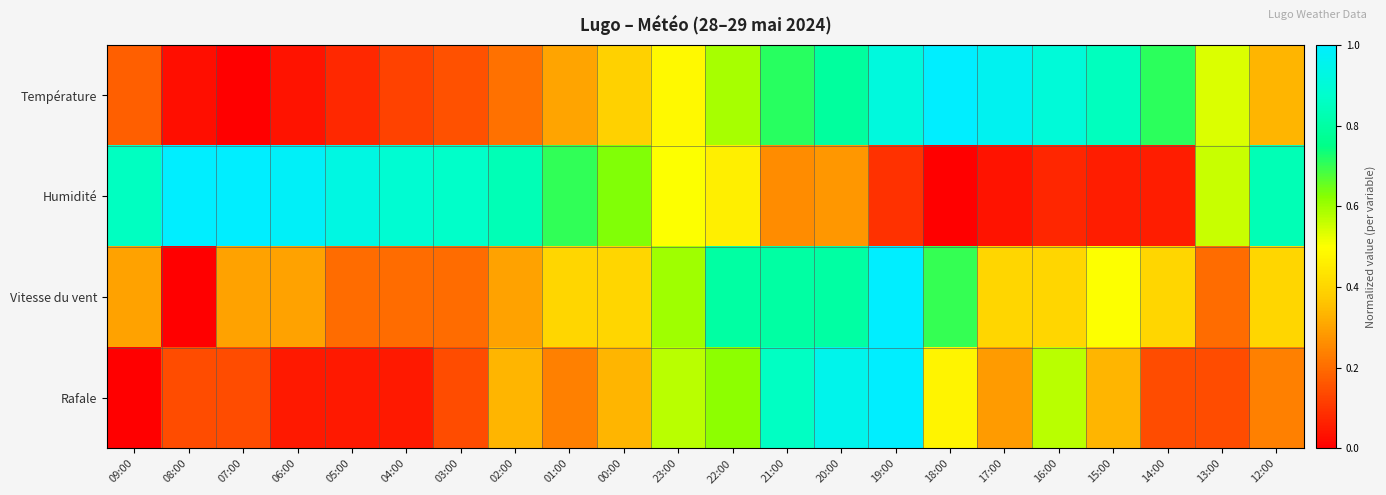

How many series are shown in this chart?

4